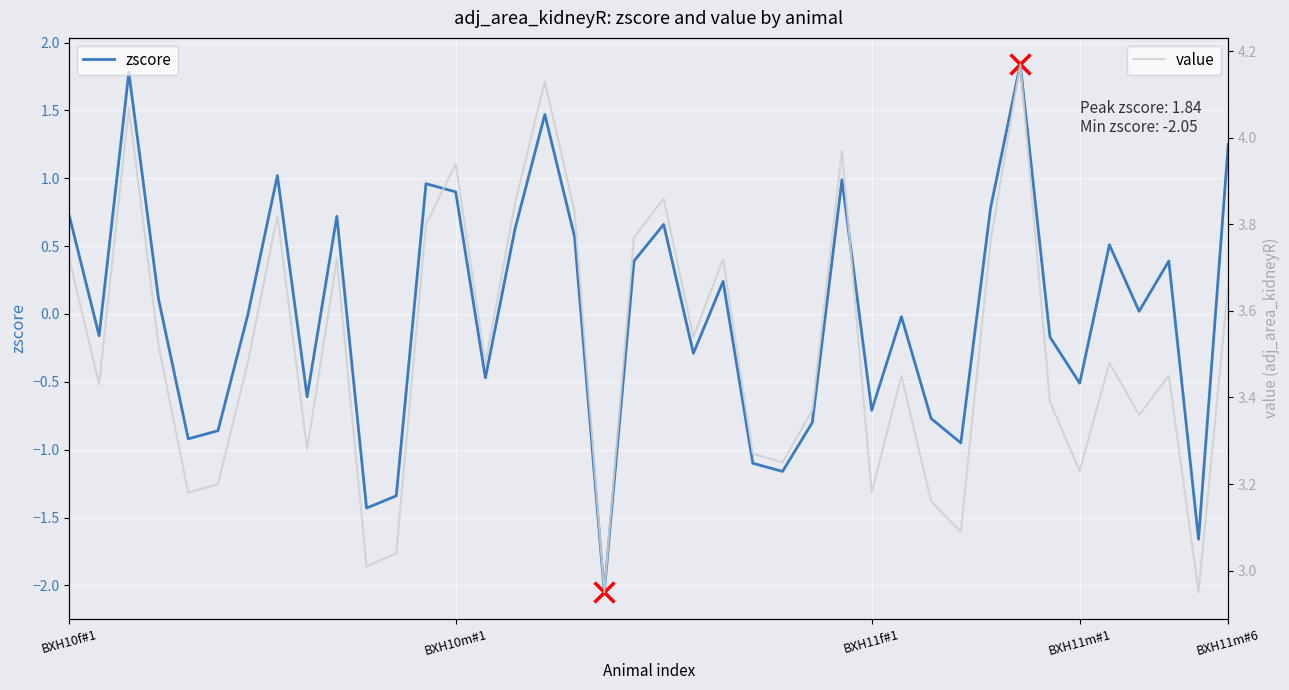

True or false: zscore and value cross at least once.

False